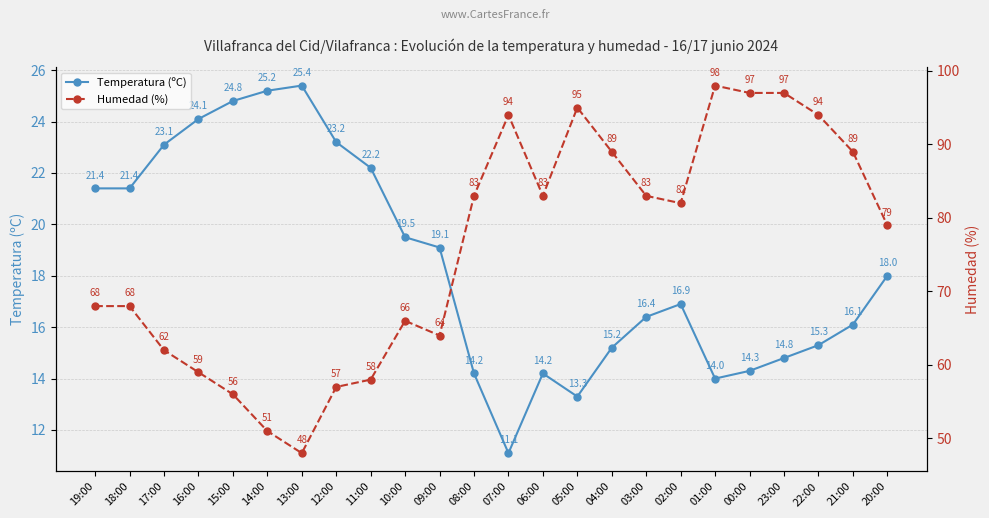

What is the label of the 17th point from the right?

12:00